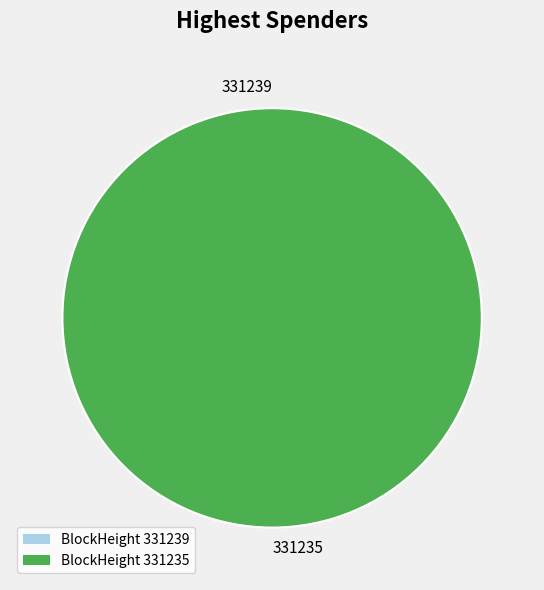

The 331239 slice represents 1% of the pie. True or false?

False